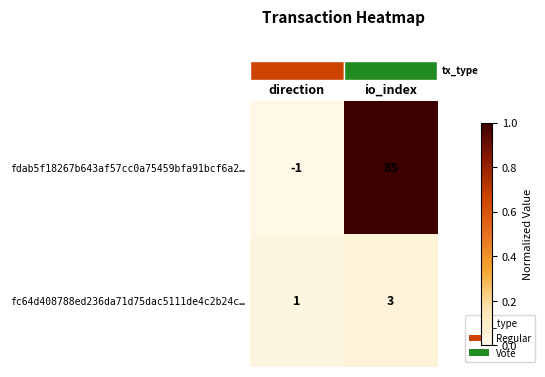

List the series in order of their overall mean, highest first.

fdab5f18267b643af57cc0a75459bfa91bcf6a2…, fc64d408788ed236da71d75dac5111de4c2b24c…